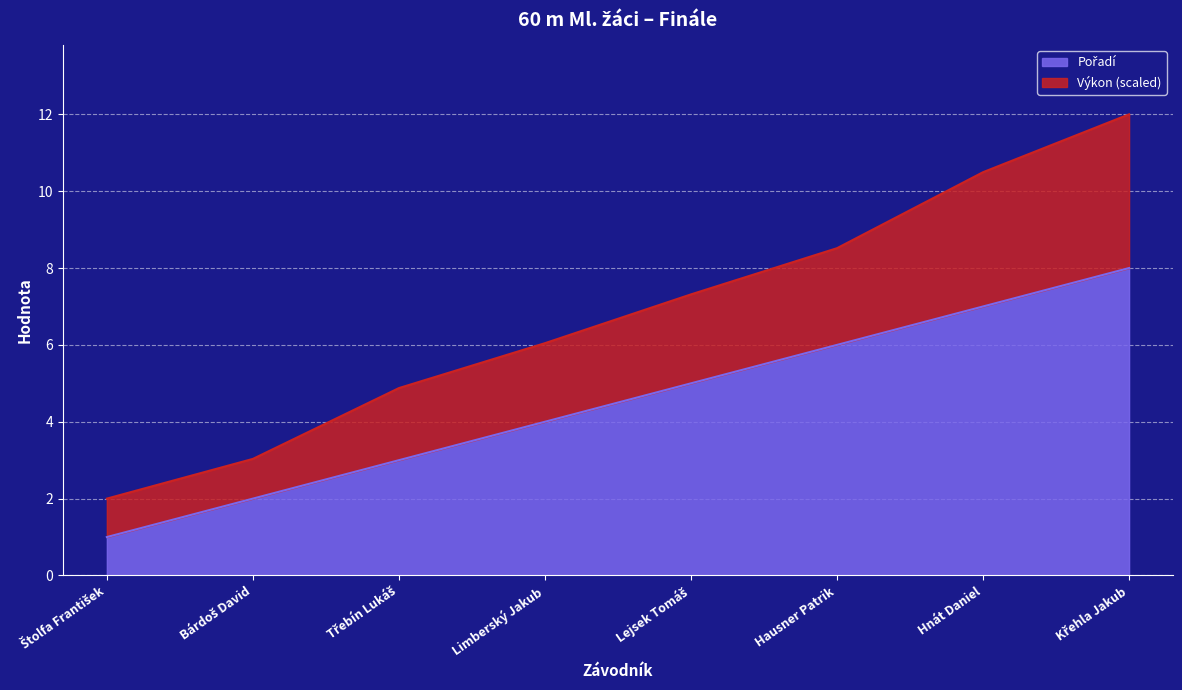

What is the sum of all Výkon values?

54.3